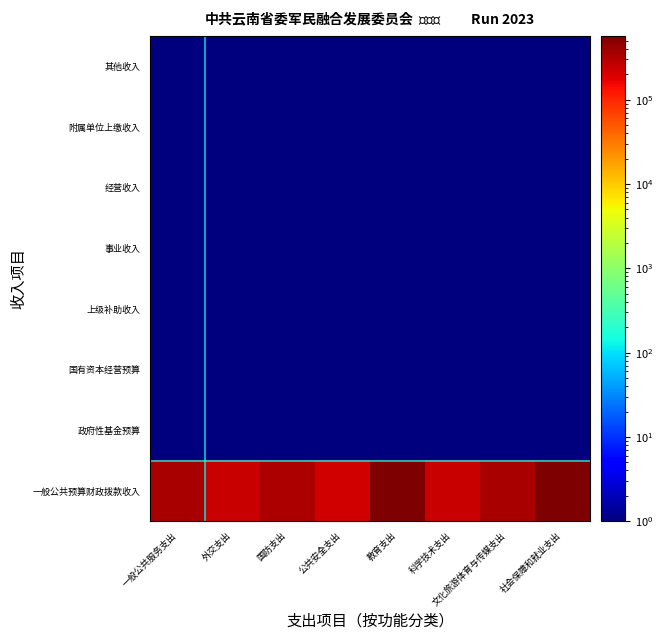

What is the maximum value shown in the chart?

571284.3